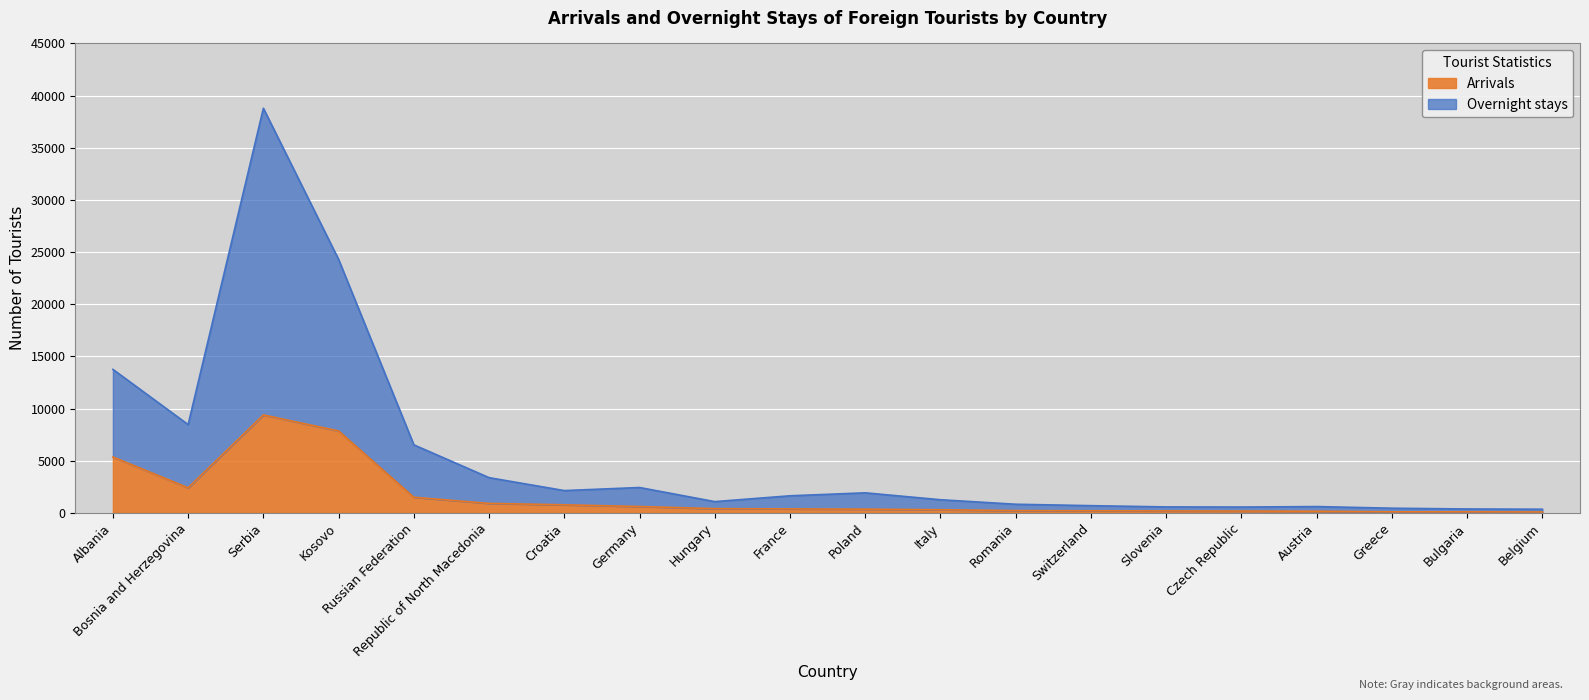

Reading left to right, what are all the values shown in this chart?

Arrivals: Albania=5353	Bosnia and Herzegovina=2400	Serbia=9382	Kosovo=7849	Russian Federation=1489	Republic of North Macedonia=902	Croatia=767	Germany=602	Hungary=398	France=374	Poland=348	Italy=292	Romania=211	Switzerland=193	Slovenia=183	Czech Republic=169	Austria=149	Greece=93	Bulgaria=93	Belgium=79
Overnight stays: Albania=13751	Bosnia and Herzegovina=8461	Serbia=38786	Kosovo=24289	Russian Federation=6516	Republic of North Macedonia=3370	Croatia=2131	Germany=2426	Hungary=1073	France=1632	Poland=1915	Italy=1253	Romania=821	Switzerland=686	Slovenia=565	Czech Republic=552	Austria=599	Greece=441	Bulgaria=367	Belgium=343